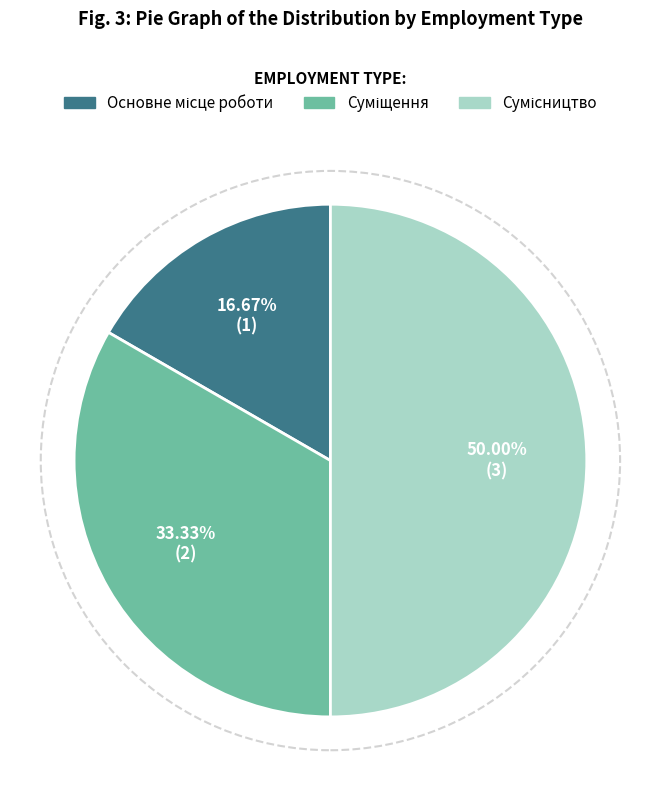

How many segments does this pie chart have?

3